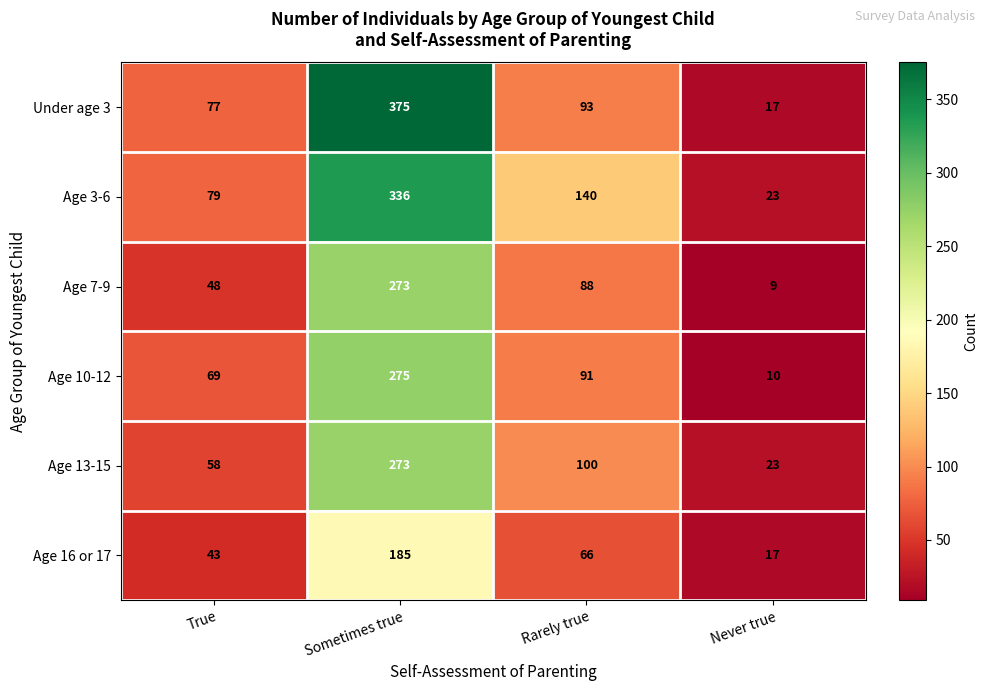

True or false: Under age 3 has a value of 77 at True.

True